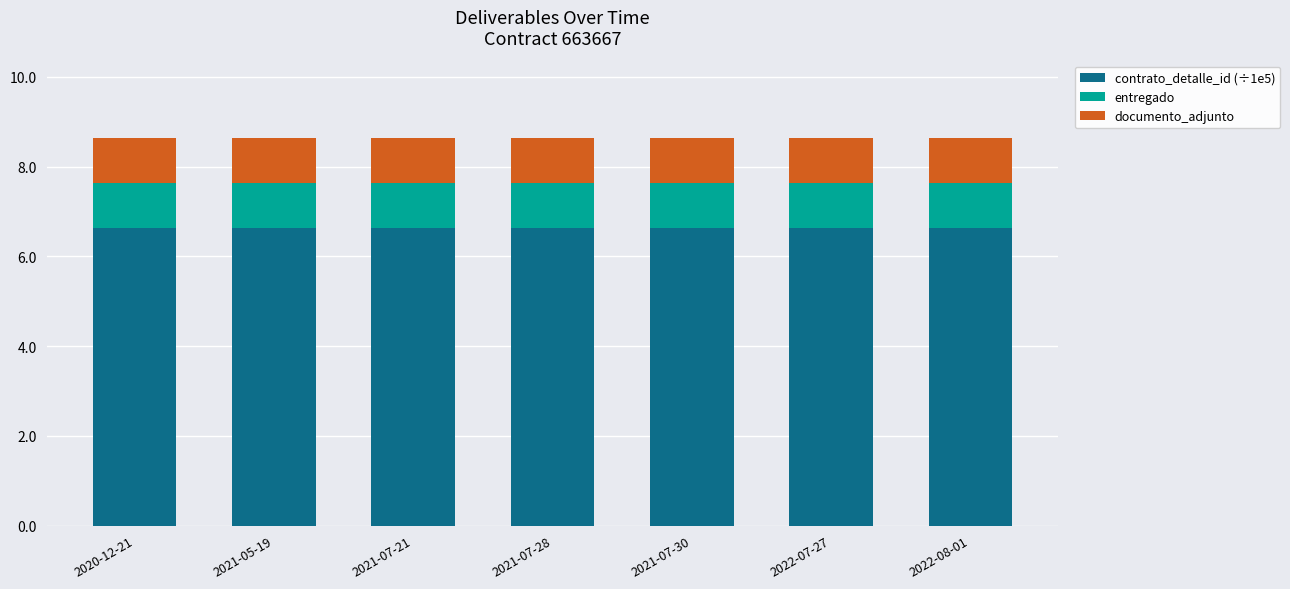

What are all the series names shown in the legend?

contrato_detalle_id (÷1e5), entregado, documento_adjunto